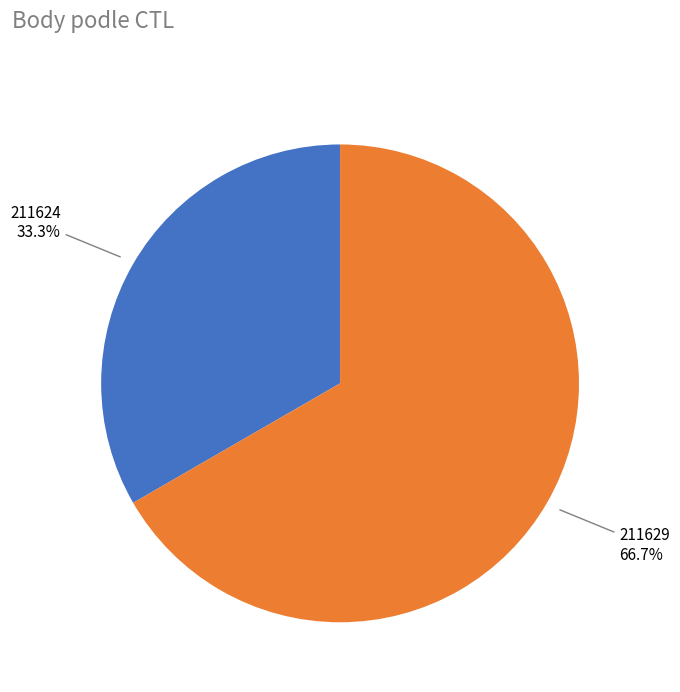

How many segments does this pie chart have?

2